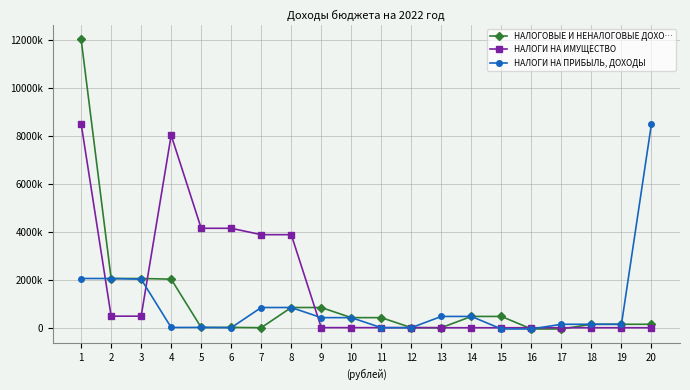

Which series has the largest total across all categories?

НАЛОГИ НА ИМУЩЕСТВО